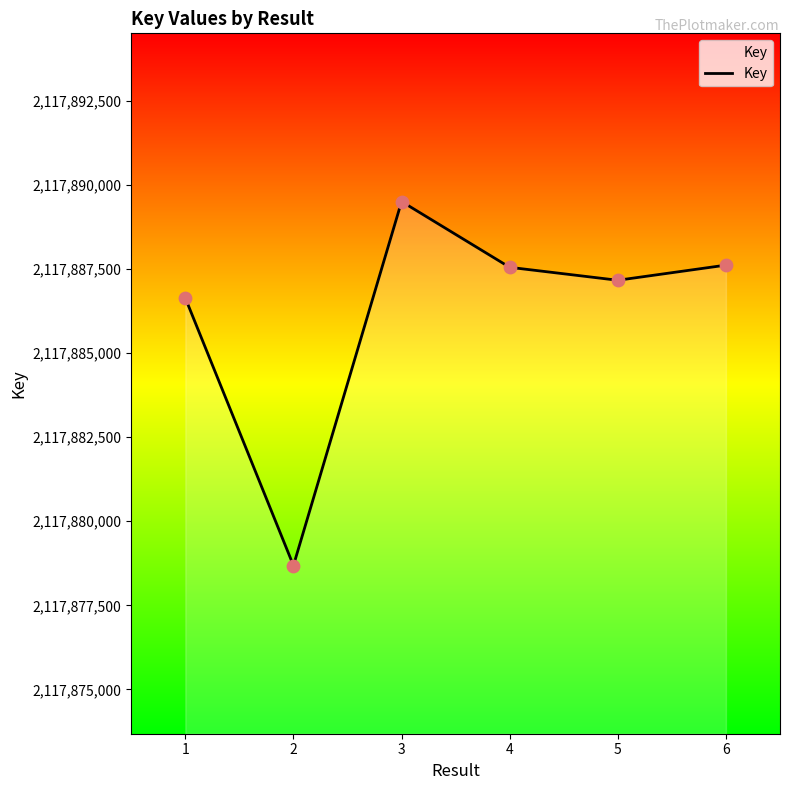

Which has a higher value, 4 or 2?

4